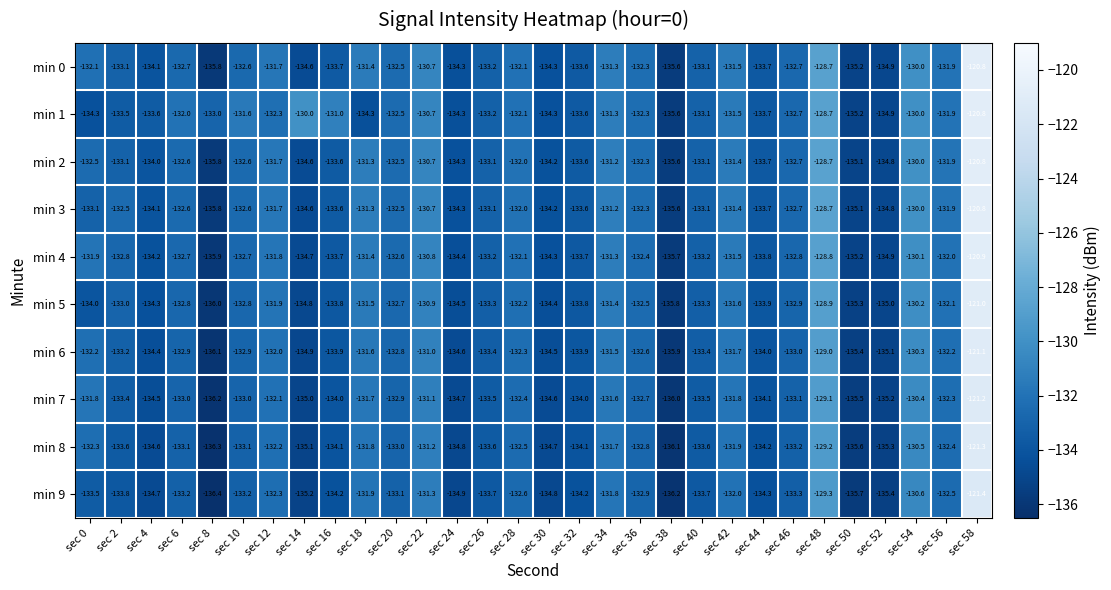

What is the total value across all series at sec 50?

-1353.3